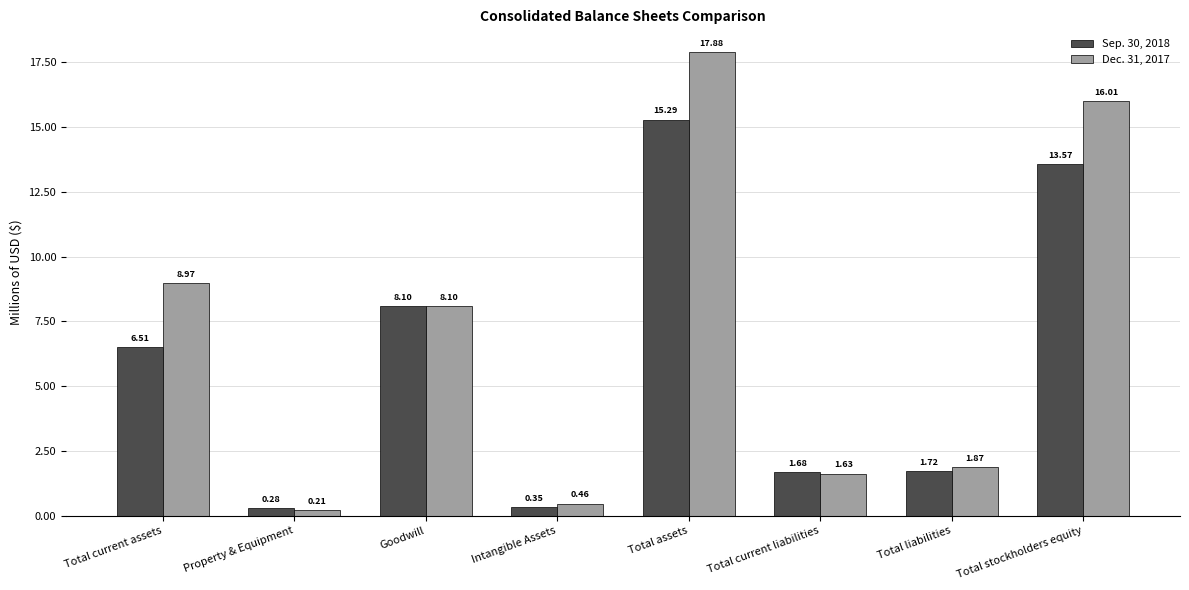

What is the value of the Dec. 31, 2017 bar at the 3rd from the left?

8.1